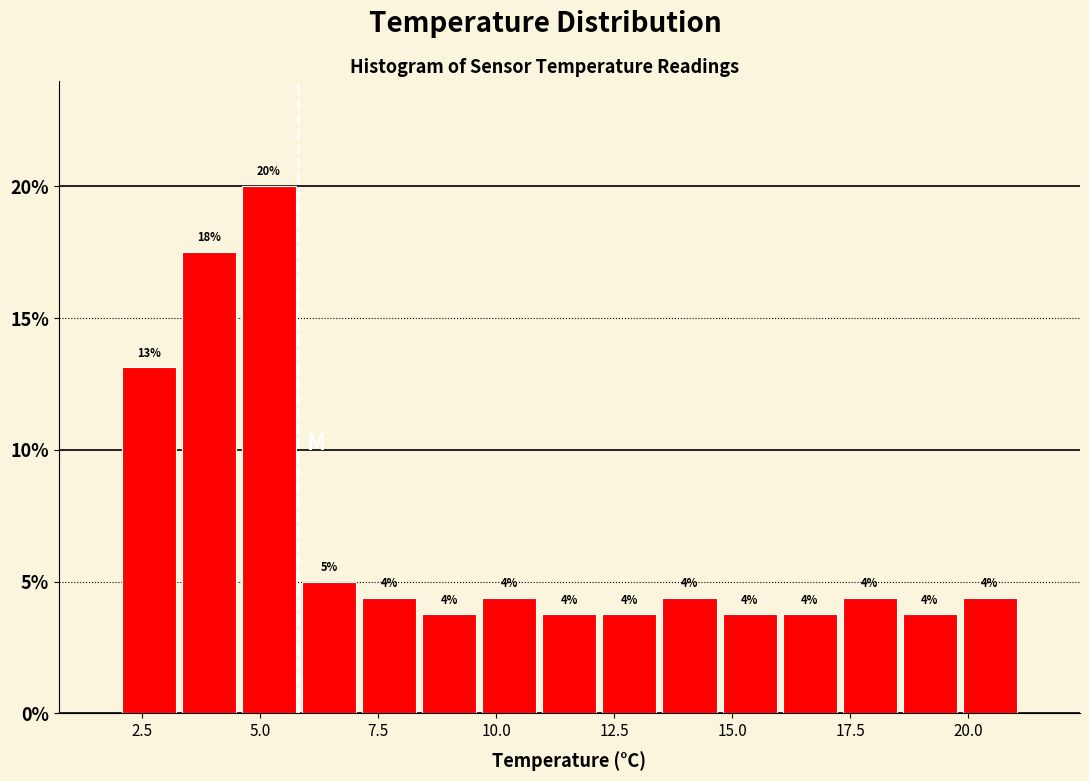

Read against the x-axis, roughly where is the centre of the tallest bar?

5.0